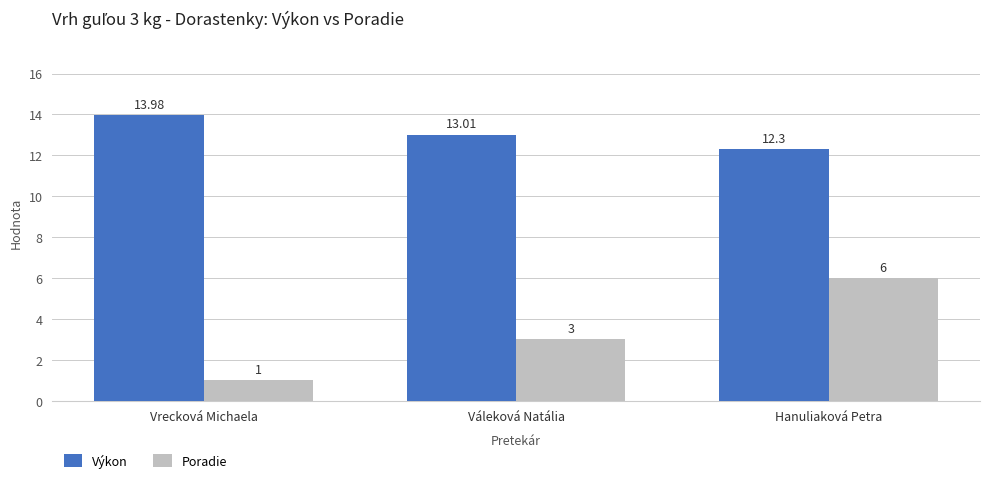

Which series has the largest range (max minus min)?

Poradie